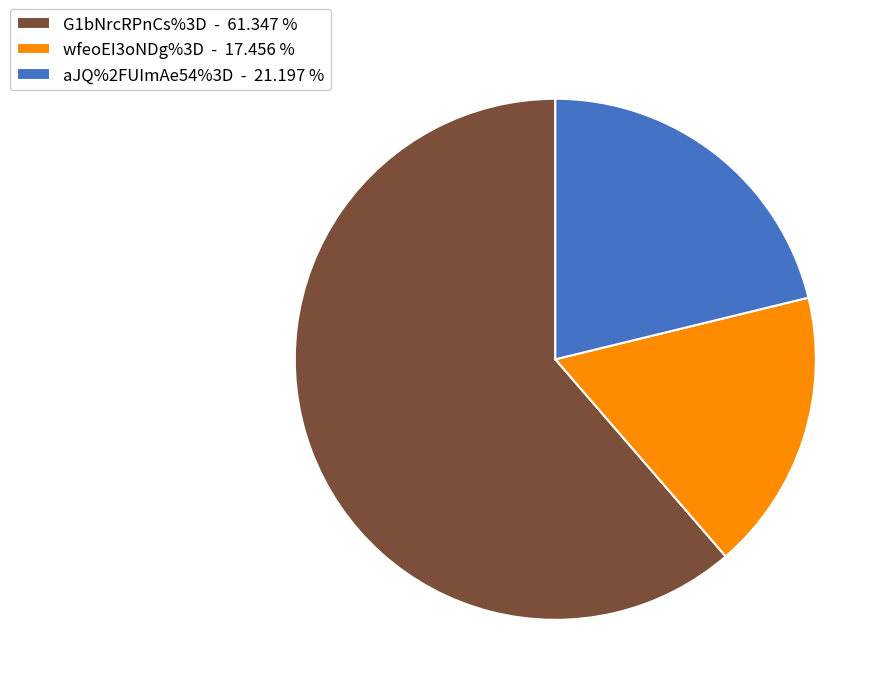

Rank the categories by value from lowest to highest.

wfeoEI3oNDg%3D, aJQ%2FUImAe54%3D, G1bNrcRPnCs%3D